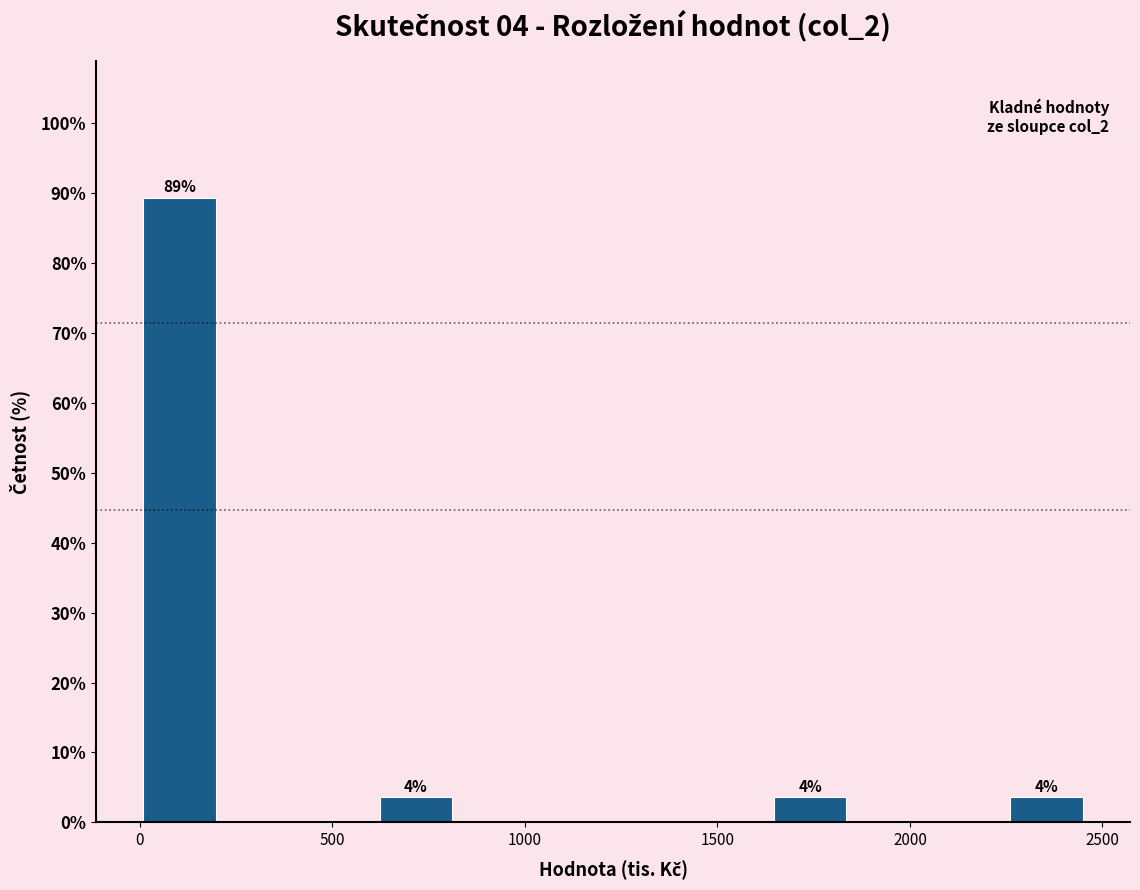

Which range on the x-axis has the tallest bar?

0 to 200